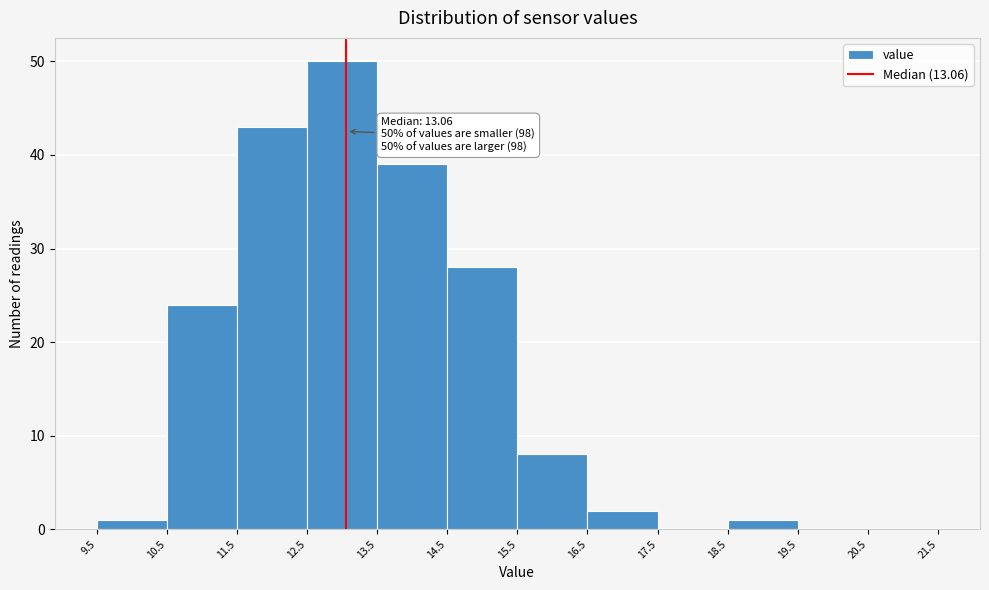

Which range on the x-axis has the tallest bar?

12.5 to 13.5